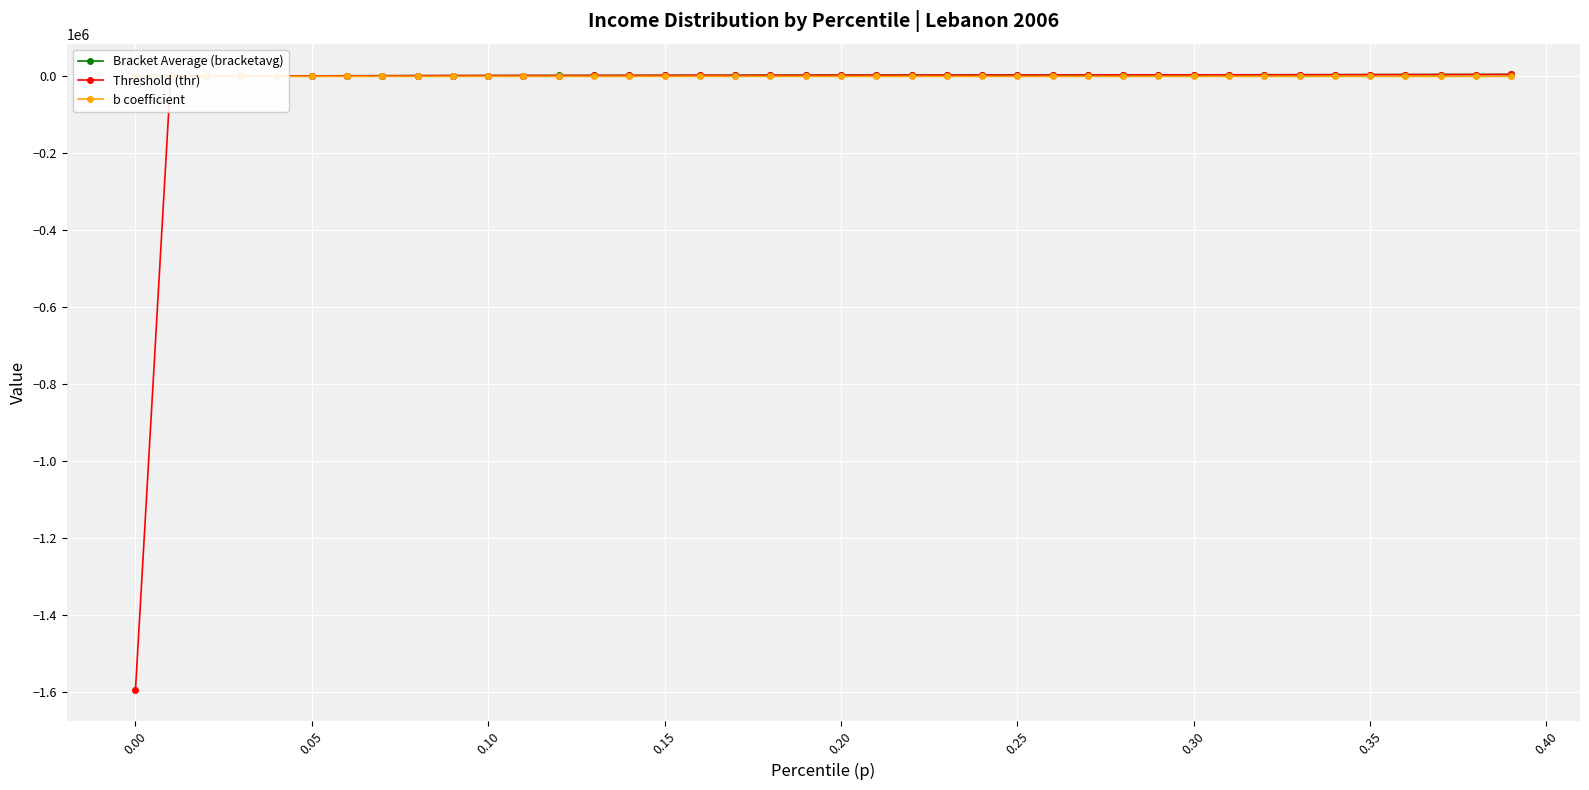

Where is b coefficient nearest to the value -44?

−0.05